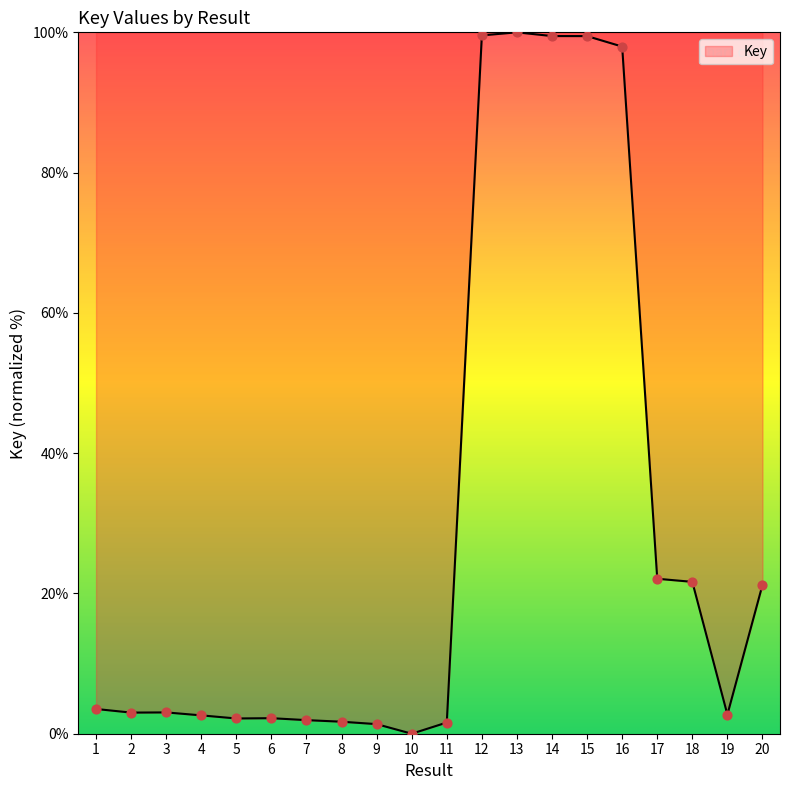

What is the change in value from 4 to 10?

-2.6